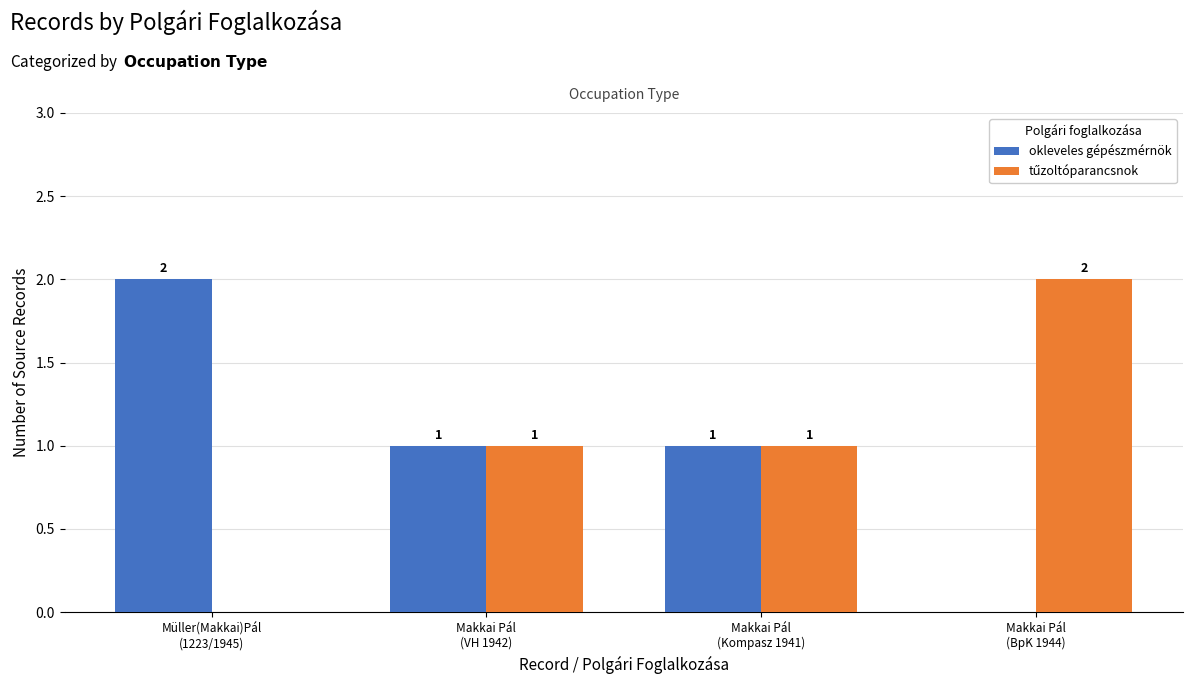

How many okleveles gépészmérnök values are between 1 and 2?

3